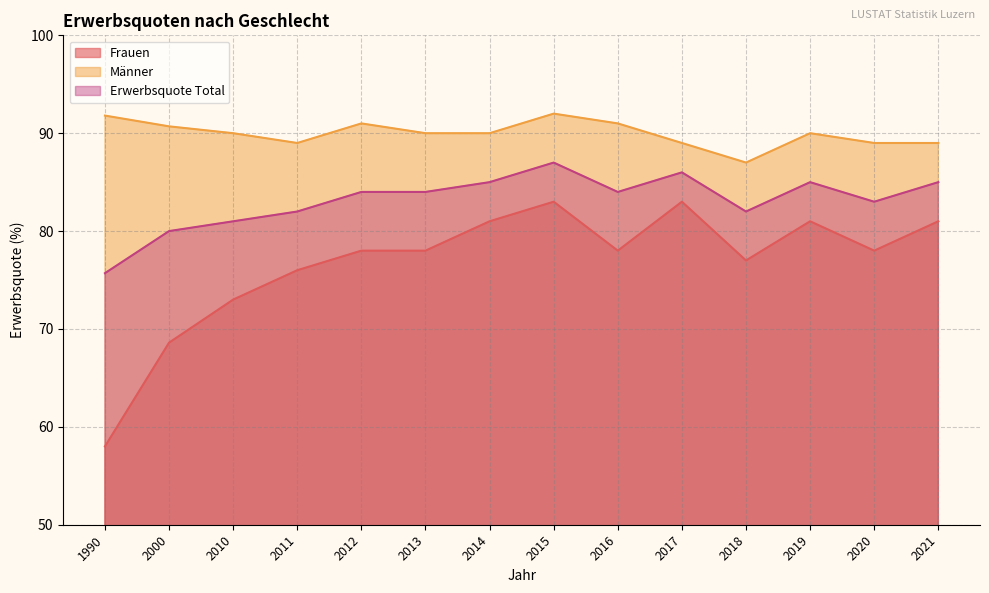

Is it true that Männer equals 54.7 at 2017?

False